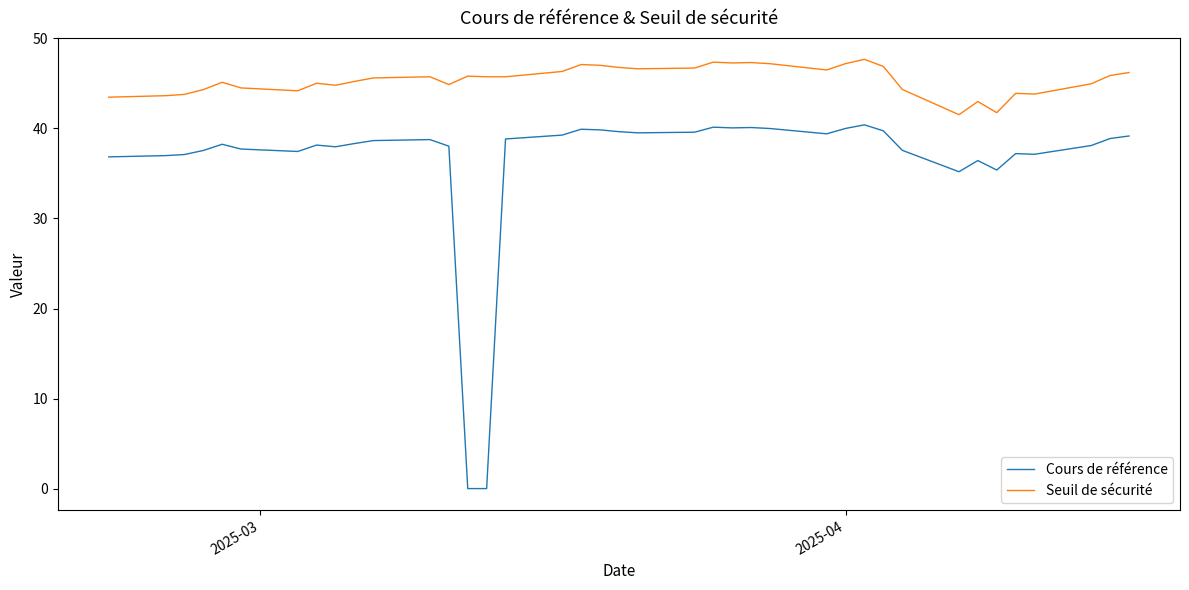

Rank the series by their average value, from lowest to highest.

Cours de référence, Seuil de sécurité